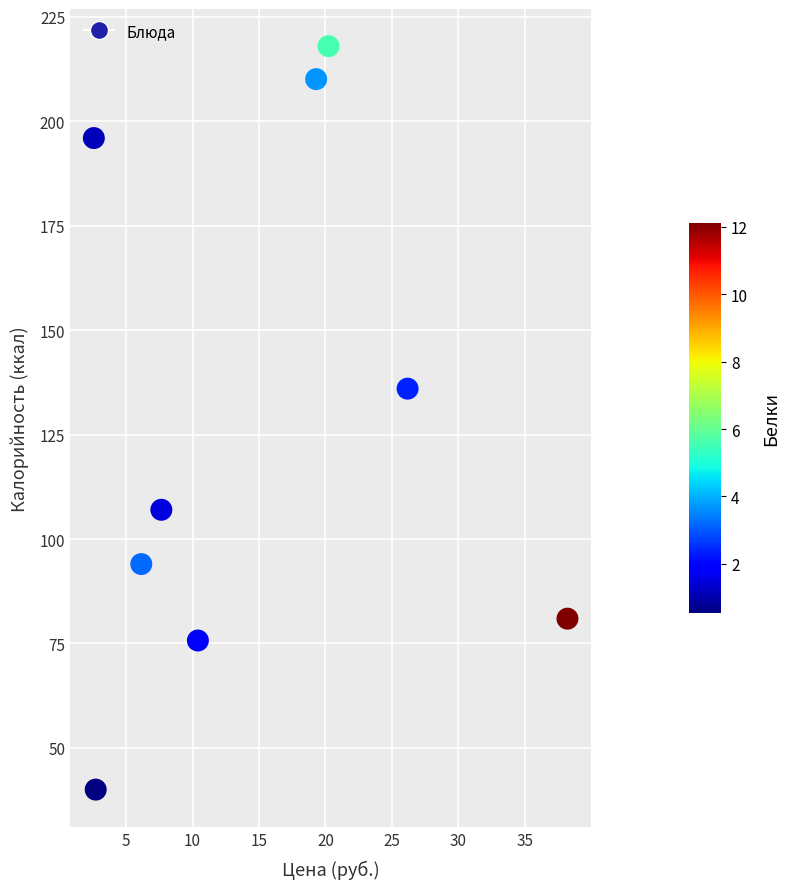

What Y value in the scatter plot is closest to 129?

136.0